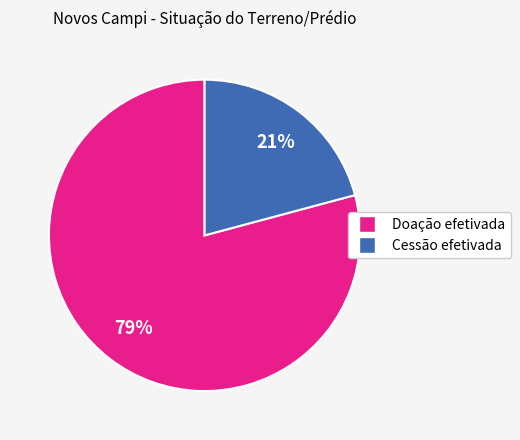

The Doação efetivada slice represents 79% of the pie. True or false?

True